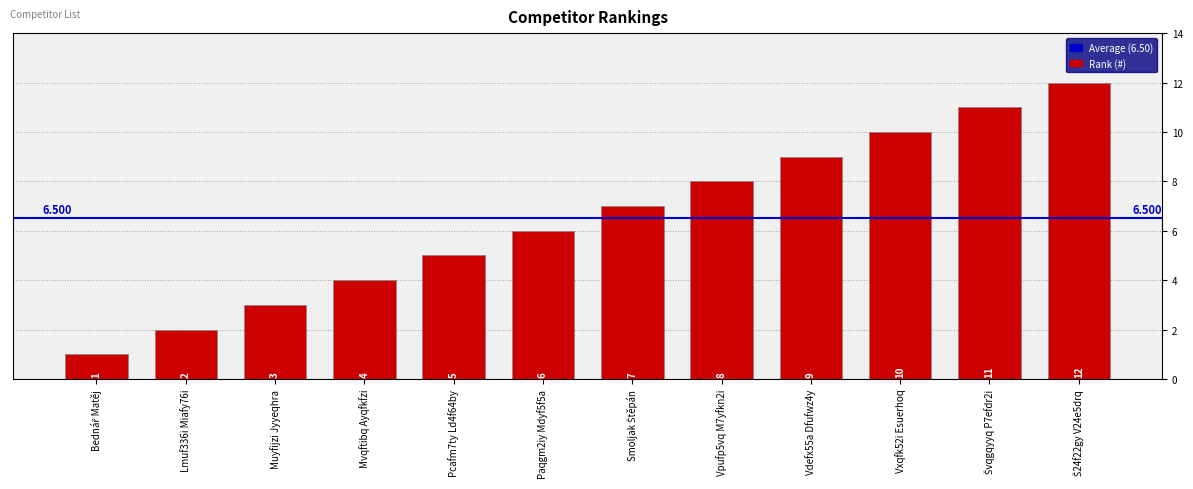

Are the bars horizontal?

No